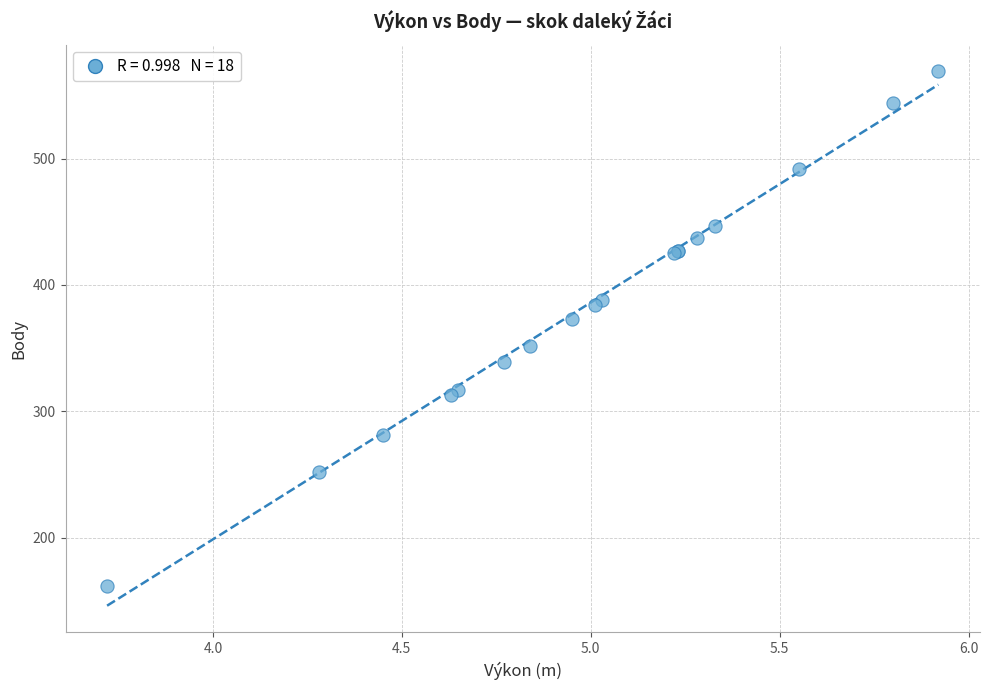

What Y value in the scatter plot is closest to 365?

373